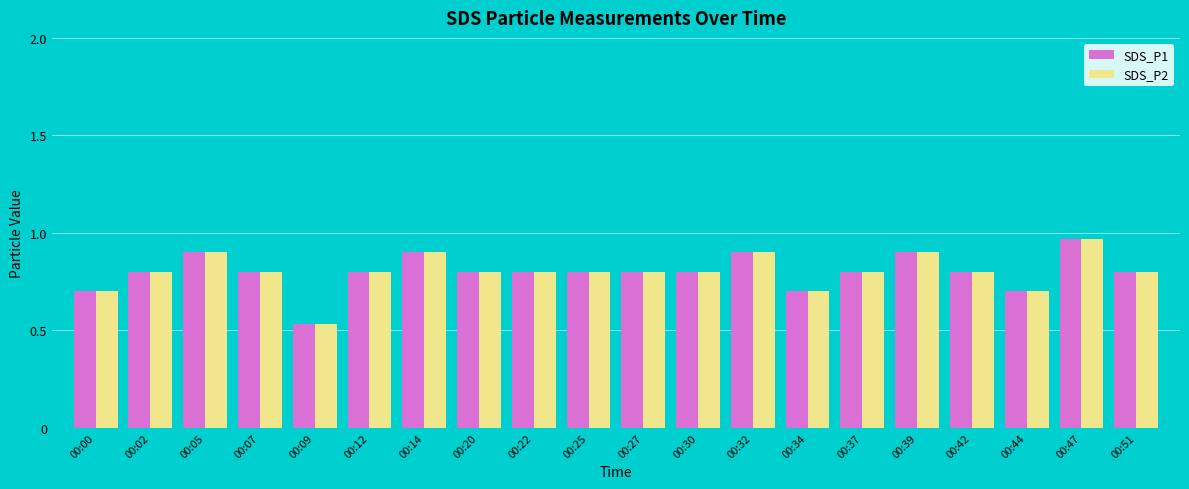

Where is SDS_P1 nearest to the value 0?

00:09